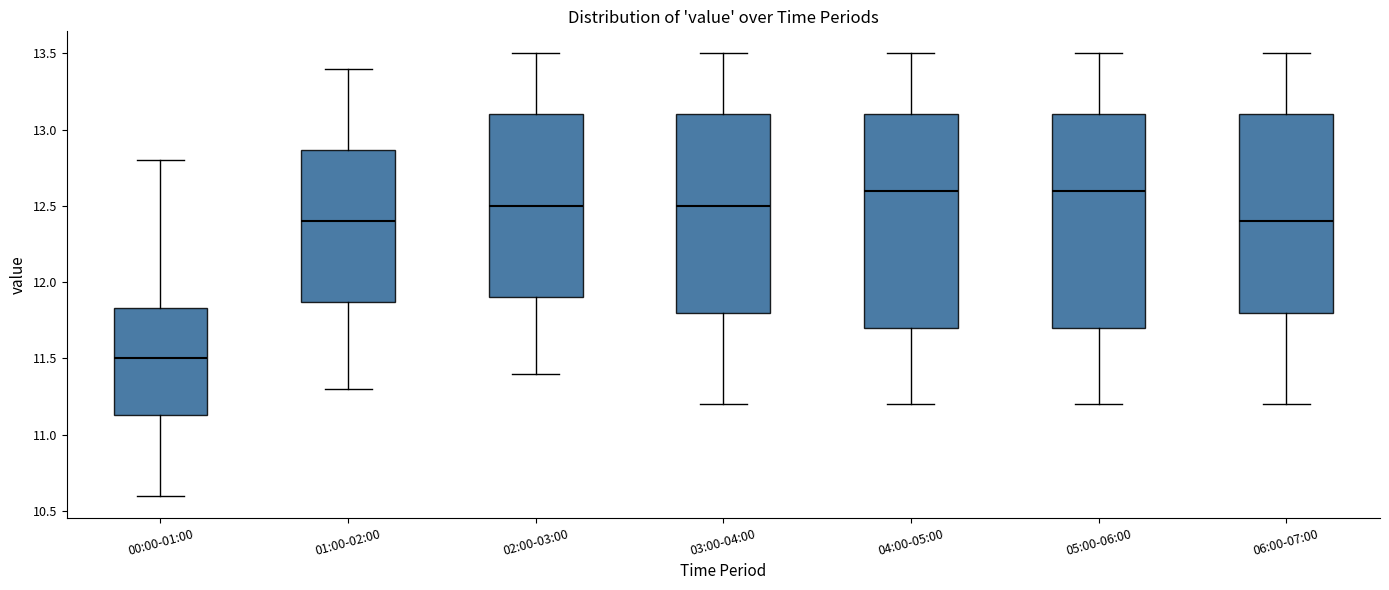

Reading left to right, read every box against the y-axis: the position of its median line, the range the box covers, and the ends of its whiskers. The values are not printed on the chart, so give them approximately, as read against the axis.

00:00-01:00: median 11.50, box 11.15 to 11.85, whiskers 10.60 to 12.80
01:00-02:00: median 12.40, box 11.85 to 12.85, whiskers 11.30 to 13.40
02:00-03:00: median 12.50, box 11.90 to 13.10, whiskers 11.40 to 13.50
03:00-04:00: median 12.50, box 11.80 to 13.10, whiskers 11.20 to 13.50
04:00-05:00: median 12.60, box 11.70 to 13.10, whiskers 11.20 to 13.50
05:00-06:00: median 12.60, box 11.70 to 13.10, whiskers 11.20 to 13.50
06:00-07:00: median 12.40, box 11.80 to 13.10, whiskers 11.20 to 13.50